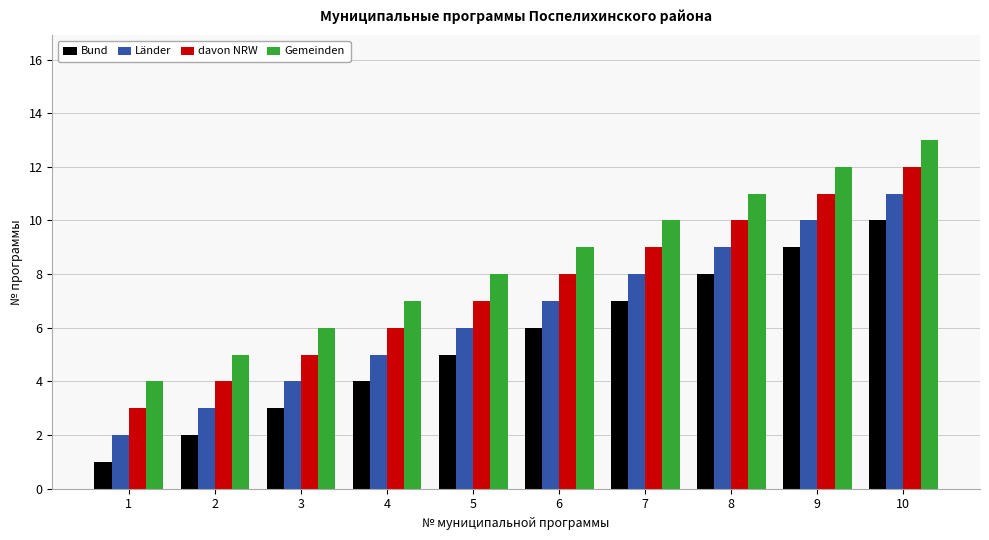

Is it true that davon NRW equals 18 at 10?

False